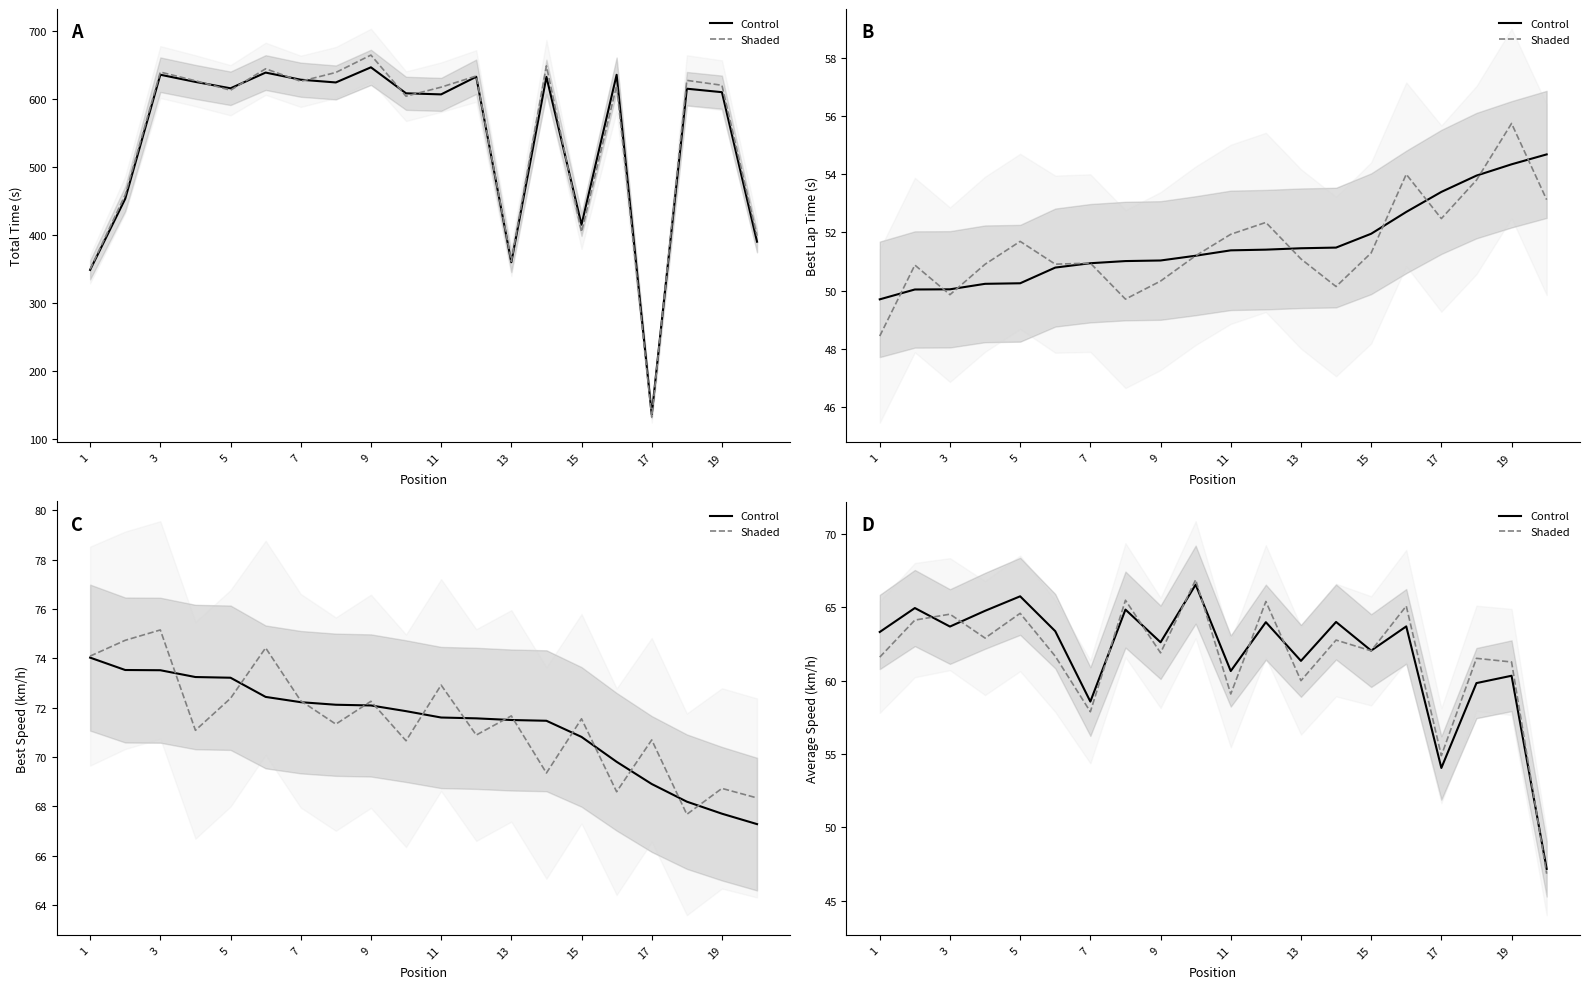

Does the chart display data point markers on the line(s)?

No